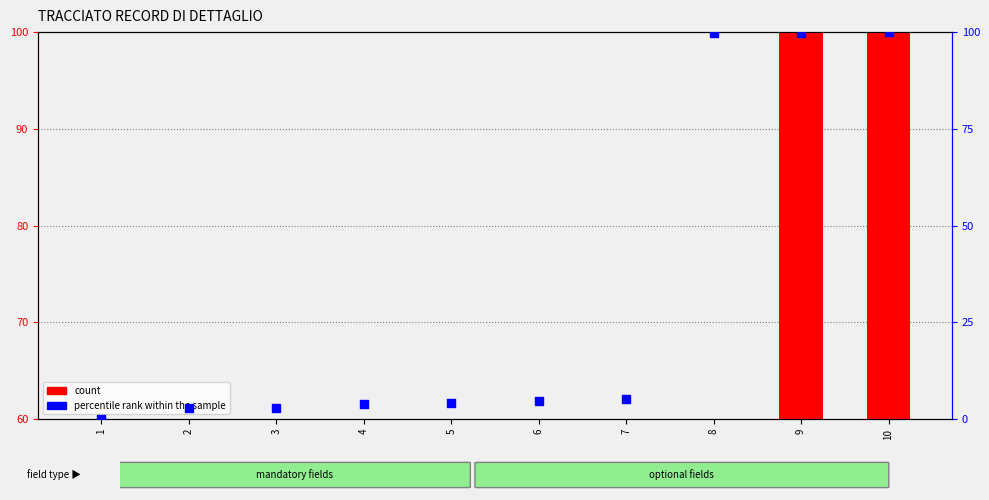

At how many categories does at least one series exceed 19?

3